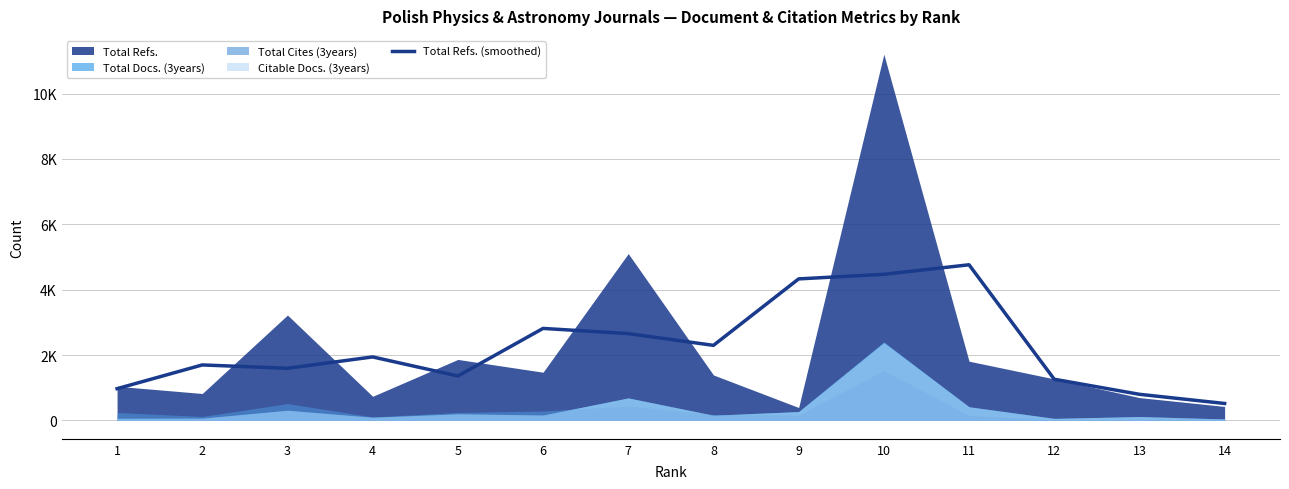

Reading left to right, extract all data points from this chart.

1=973.3	2=1699.7	3=1597.3	4=1944.7	5=1361.7	6=2817.0	7=2658.7	8=2298.7	9=4332.0	10=4472.3	11=4764.0	12=1262.3	13=801.0	14=520.3